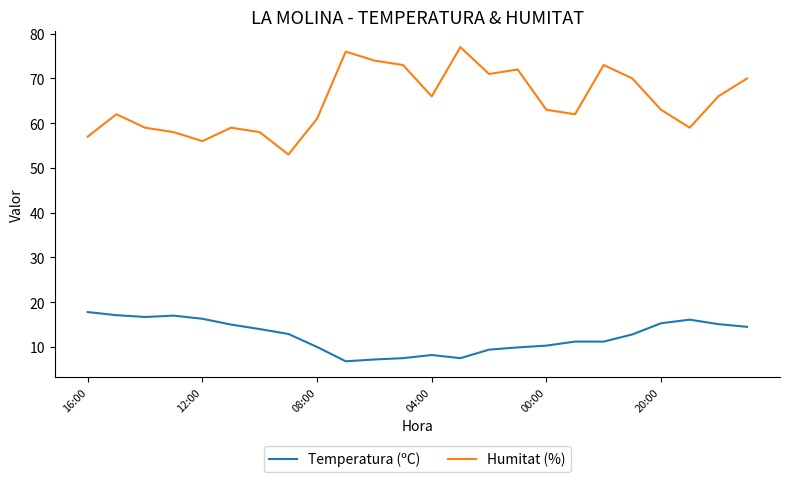

What are all the series names shown in the legend?

Temperatura (ºC), Humitat (%)